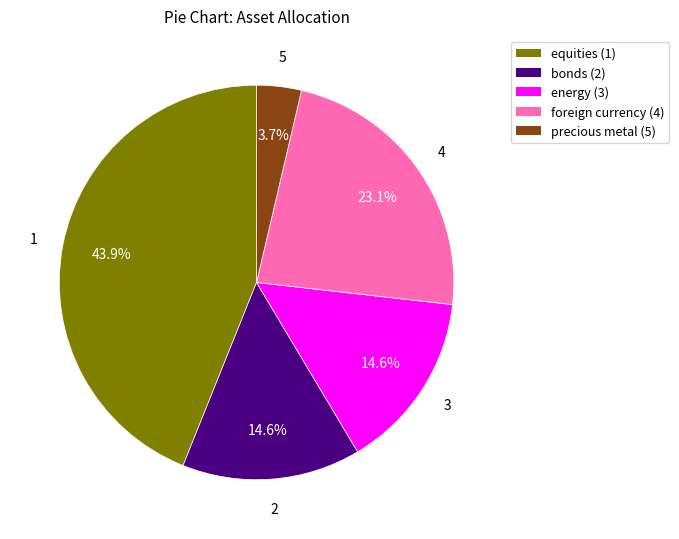

Between energy (3) and foreign currency (4), which is larger?

foreign currency (4)